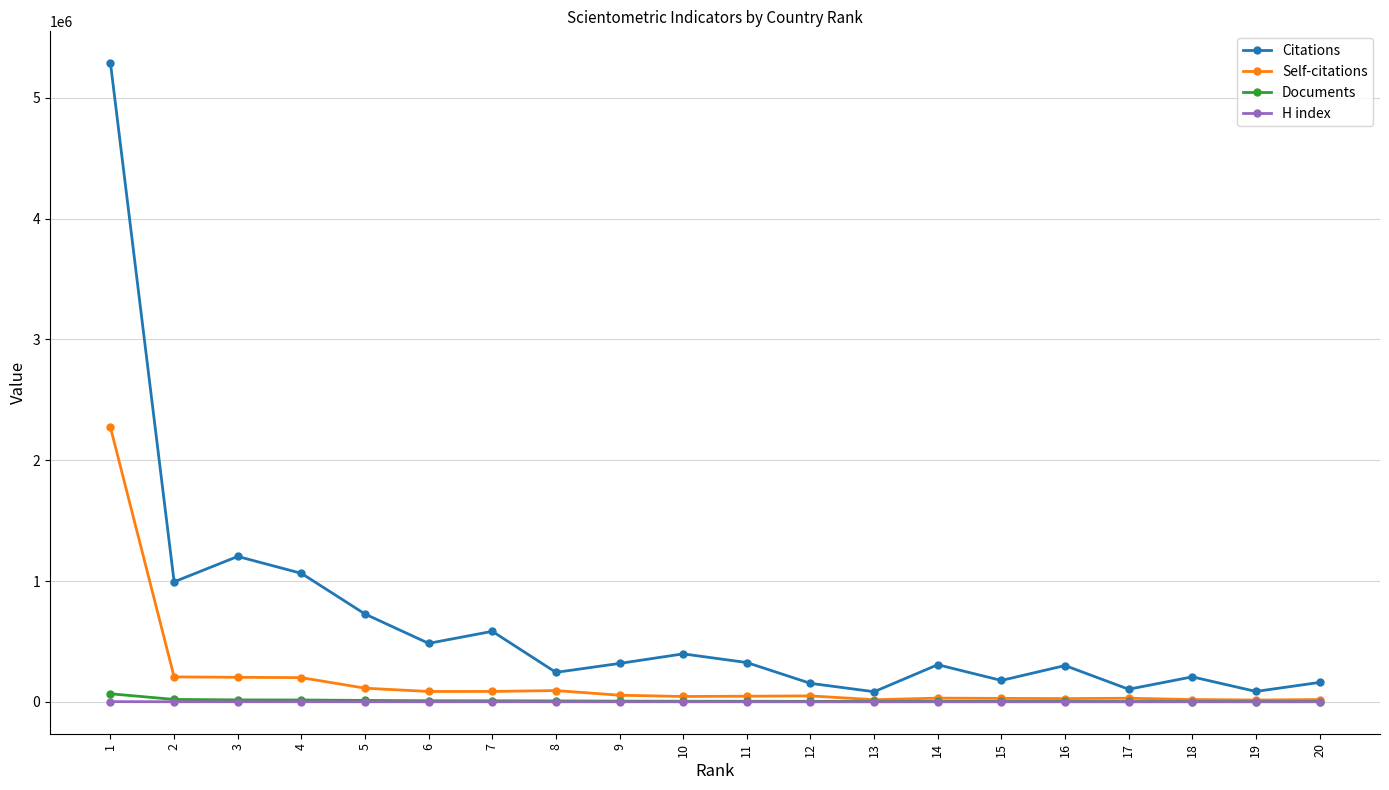

What is the total value across all series at 2?

1220308